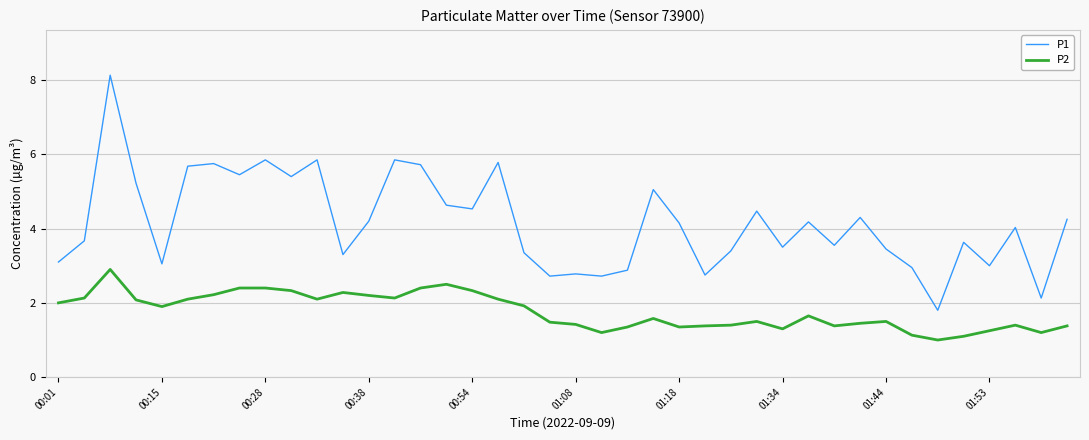

Which series has the widest spread of values?

P1